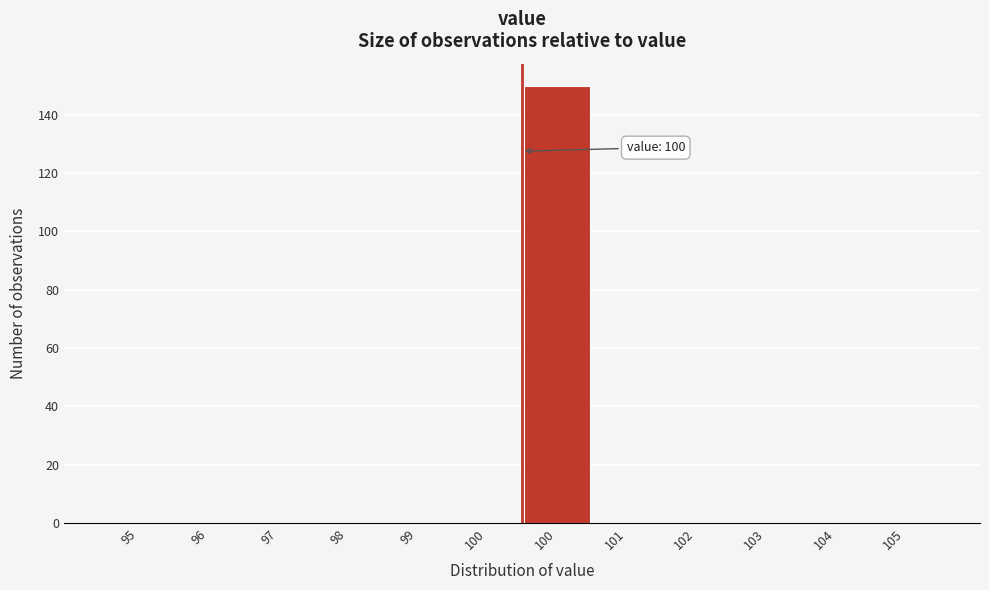

Are the bars horizontal?

No